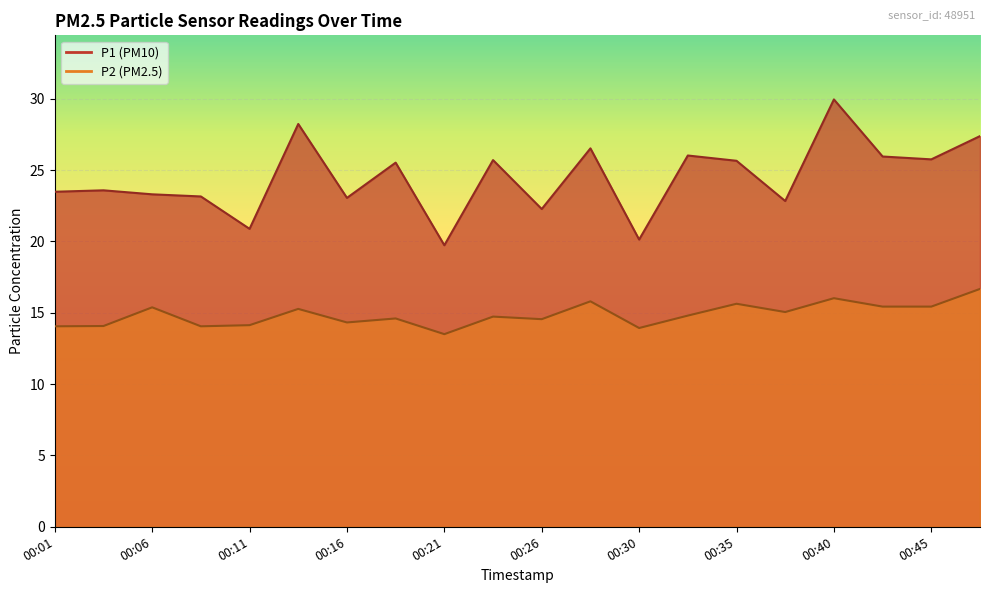

True or false: P2 and P1 intersect in this chart.

False